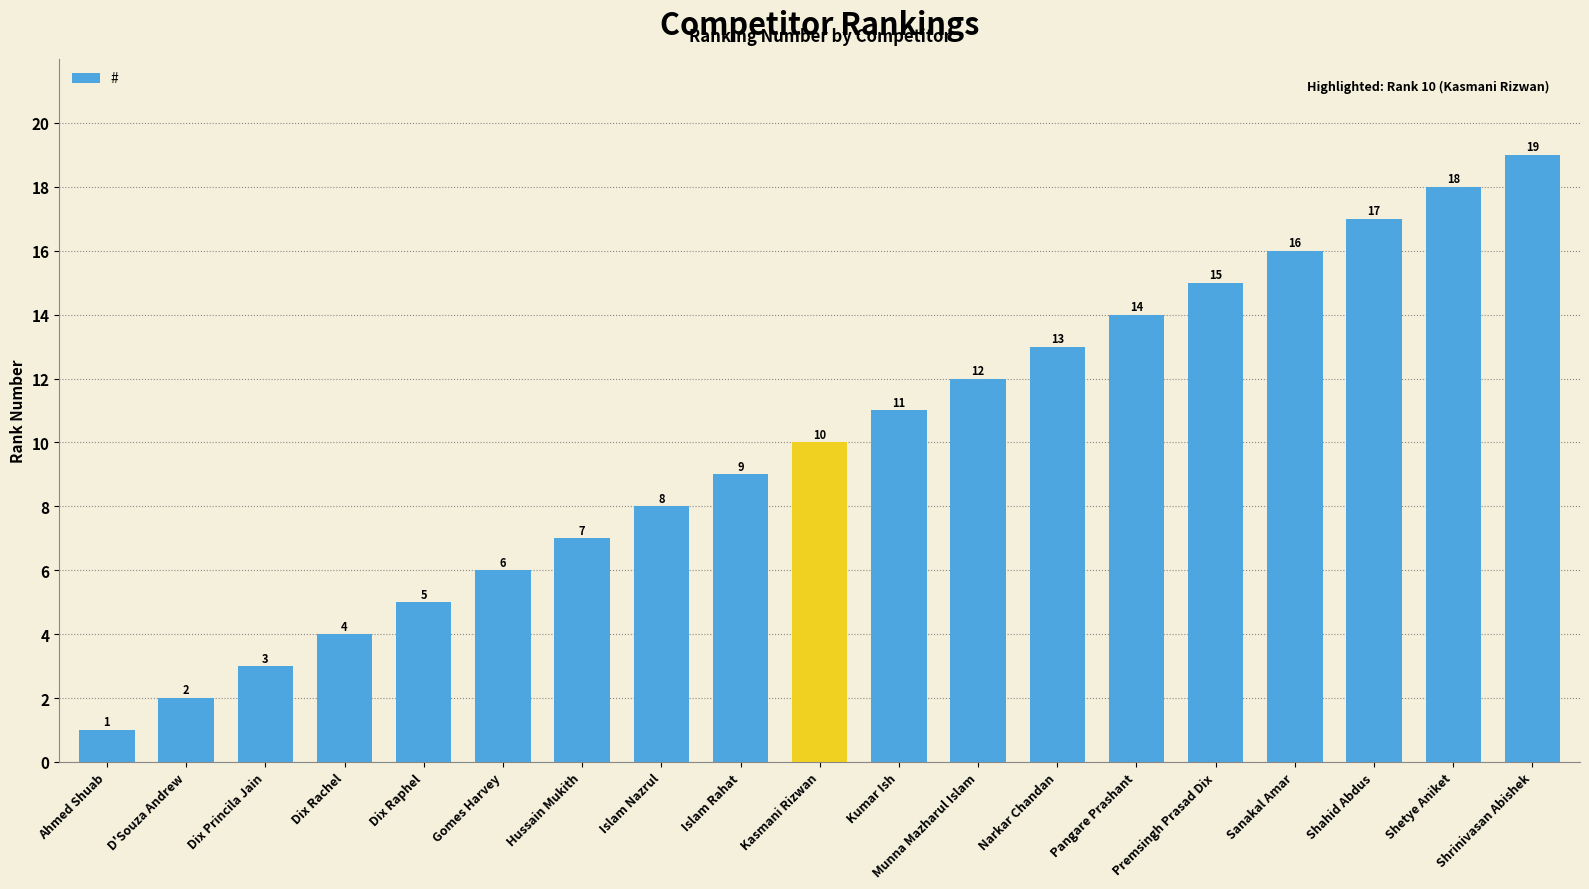

What is the maximum value shown in the chart?

19